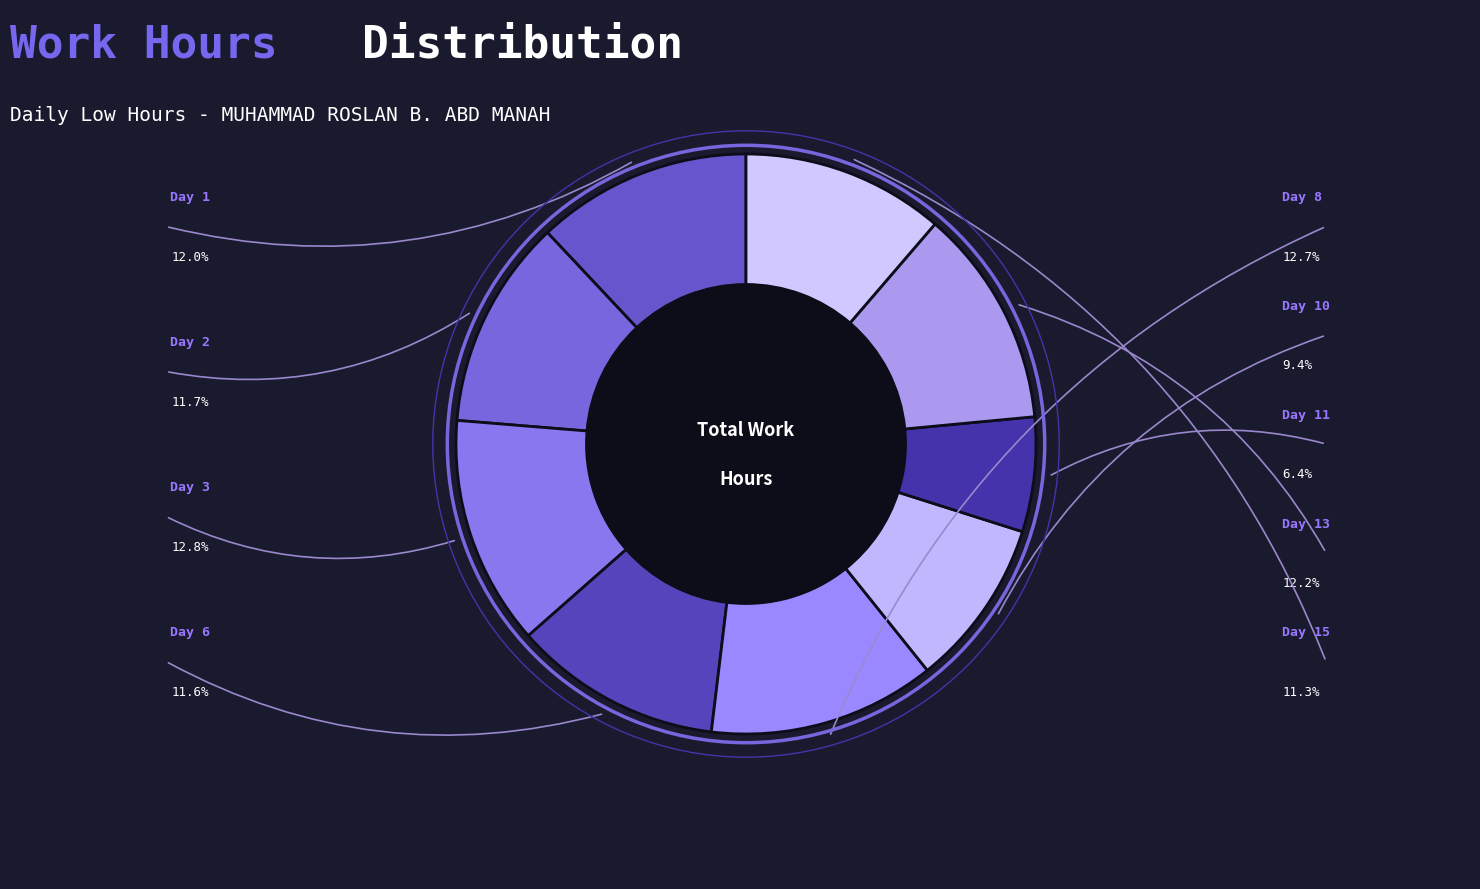

Which category has the biggest portion of the pie?

Day 3